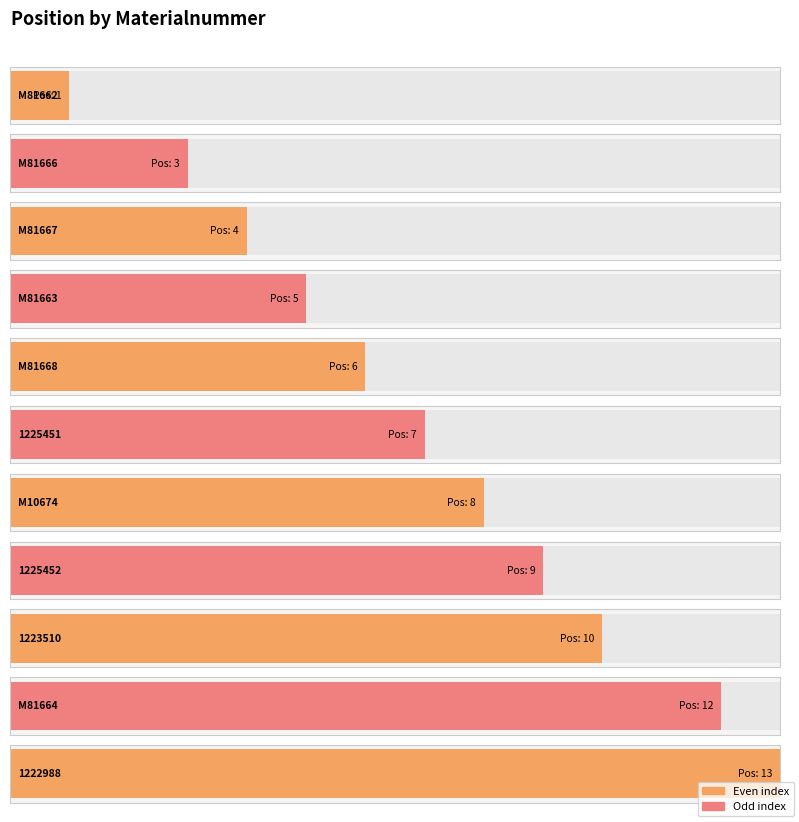

Reading left to right, extract all data points from this chart.

M81662=1	M81666=3	M81667=4	M81663=5	M81668=6	1225451=7	M10674=8	1225452=9	1223510=10	M81664=12	1222988=13